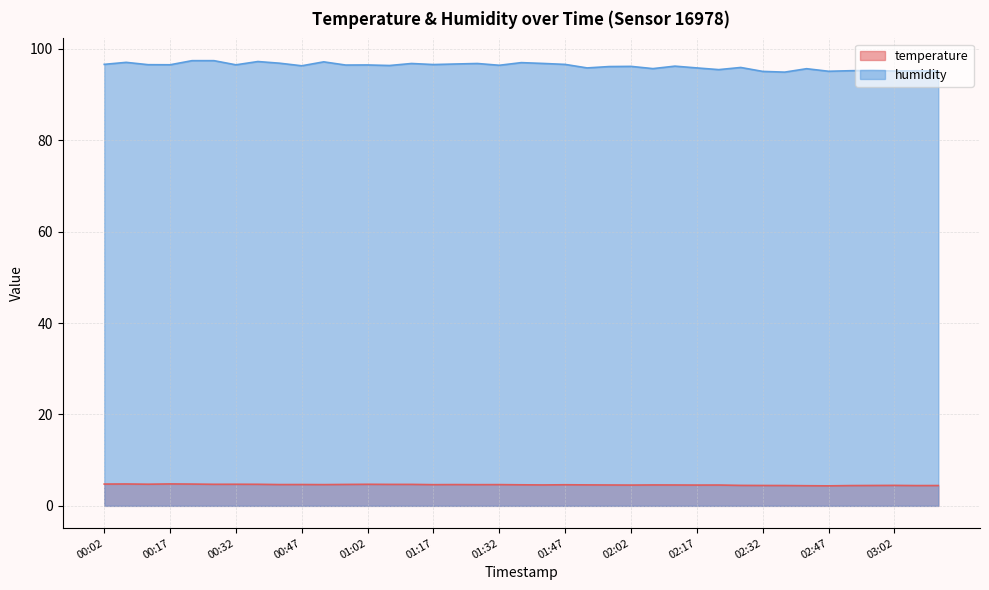

What is the smallest value displayed?

4.4